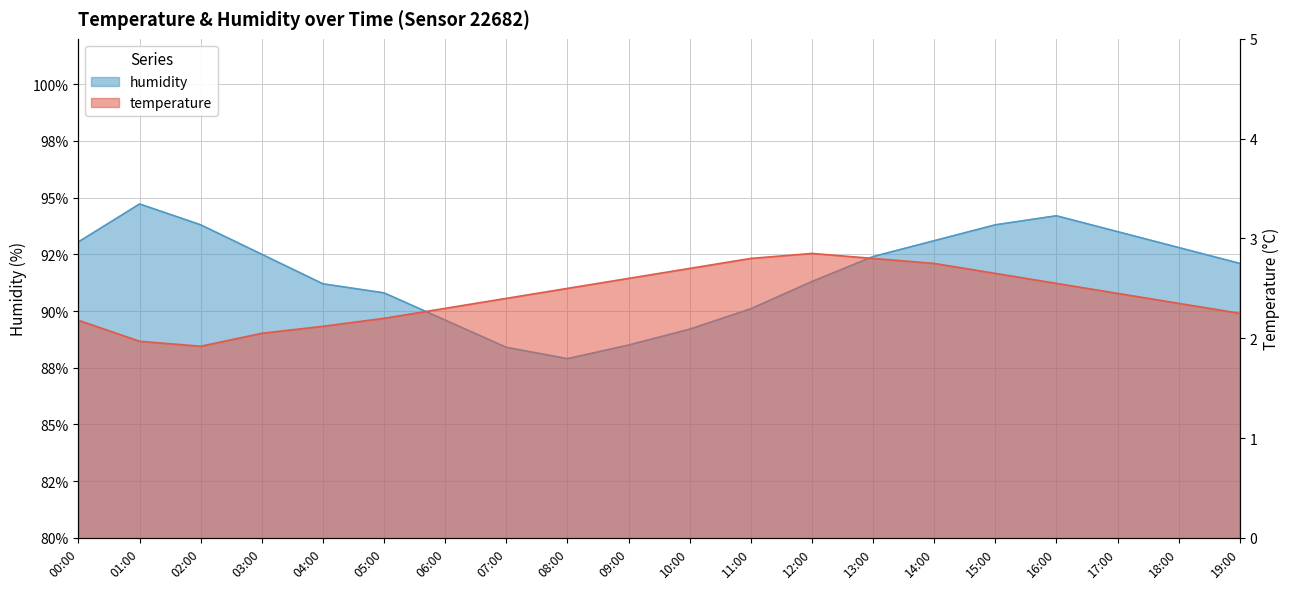

What is the difference between the maximum and minimum values in the humidity series?

6.8